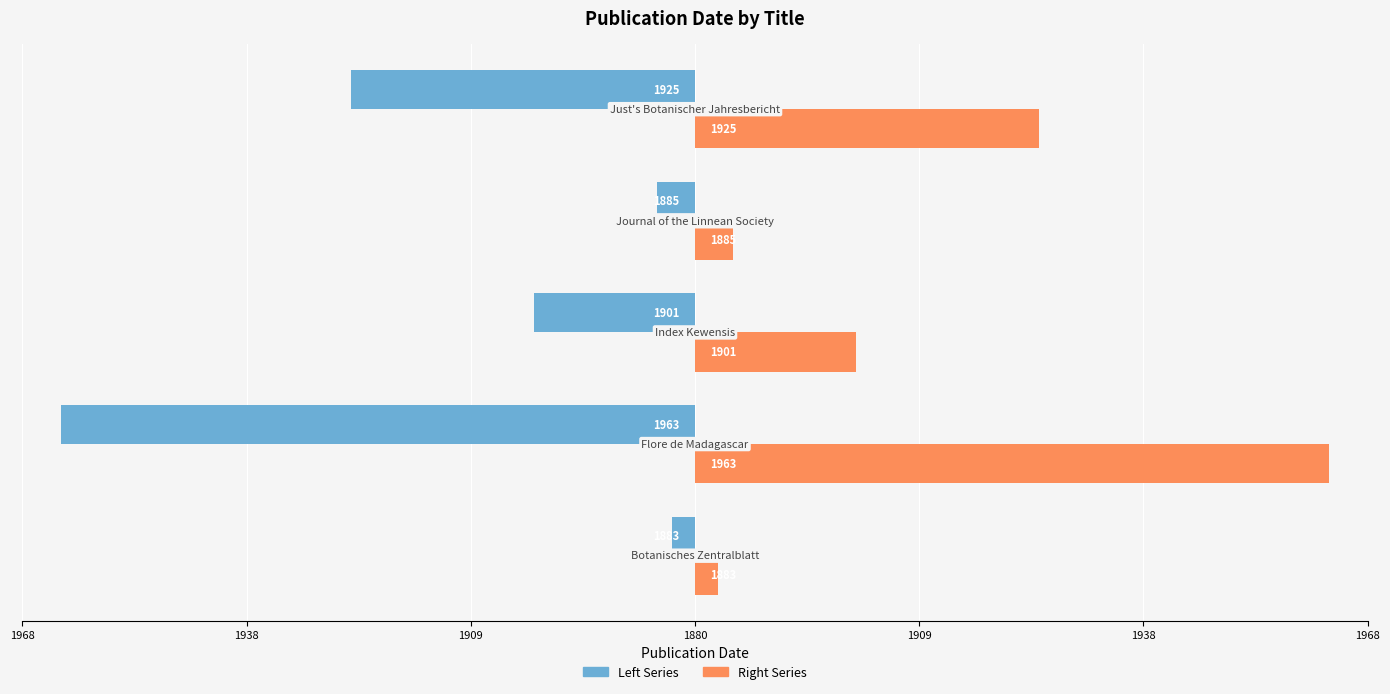

Between 1968 and 1909, which is larger?

1968